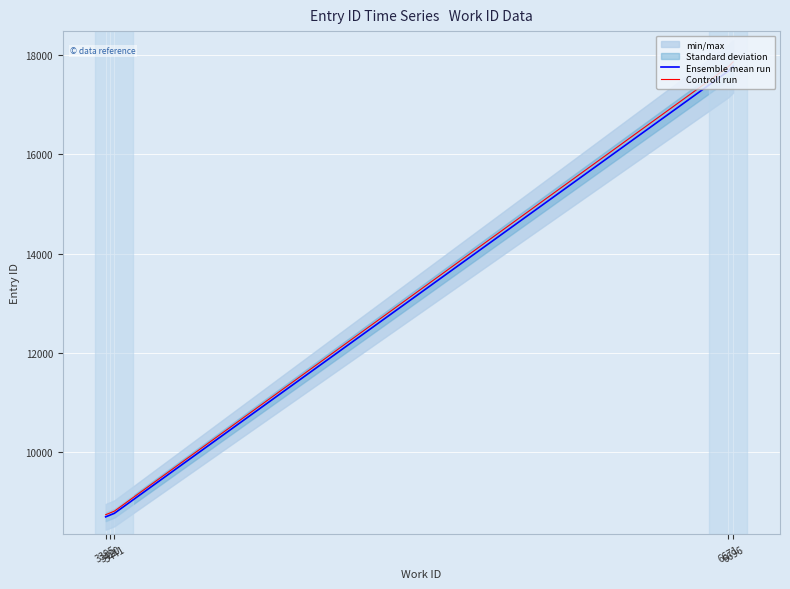

What is the difference between the maximum and minimum values in the Controll run series?

9143.5